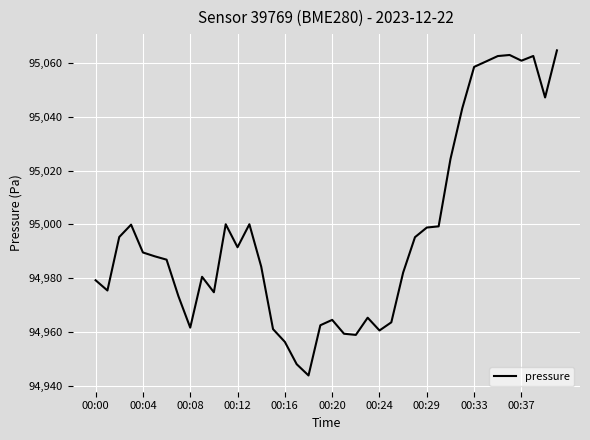

How many lines are shown in the chart?

1